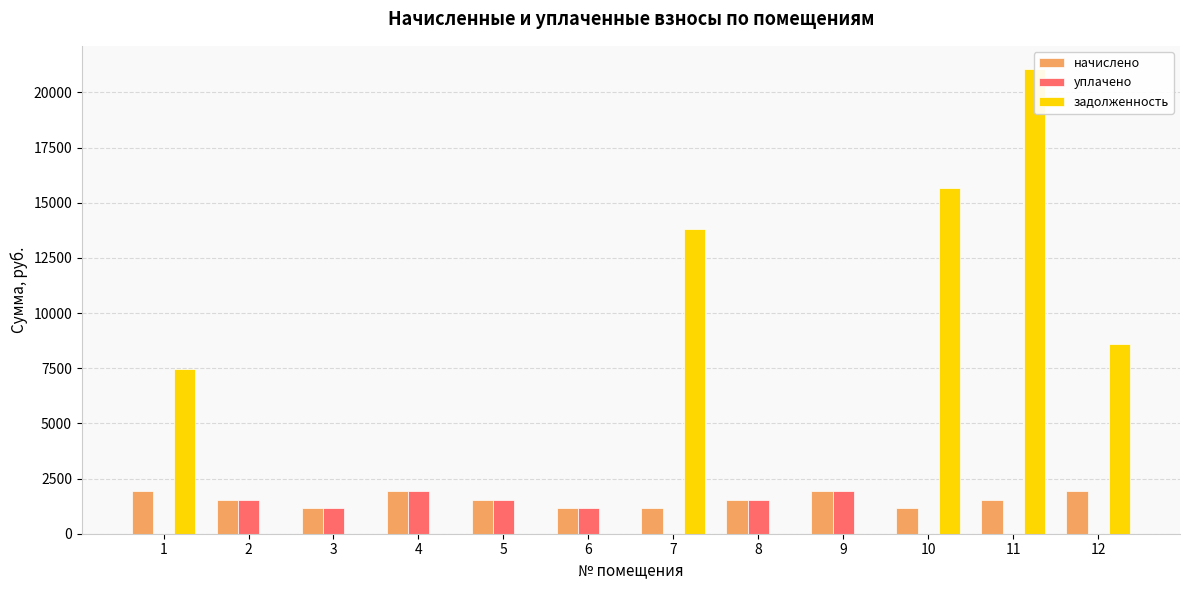

Which series has the widest spread of values?

задолженность